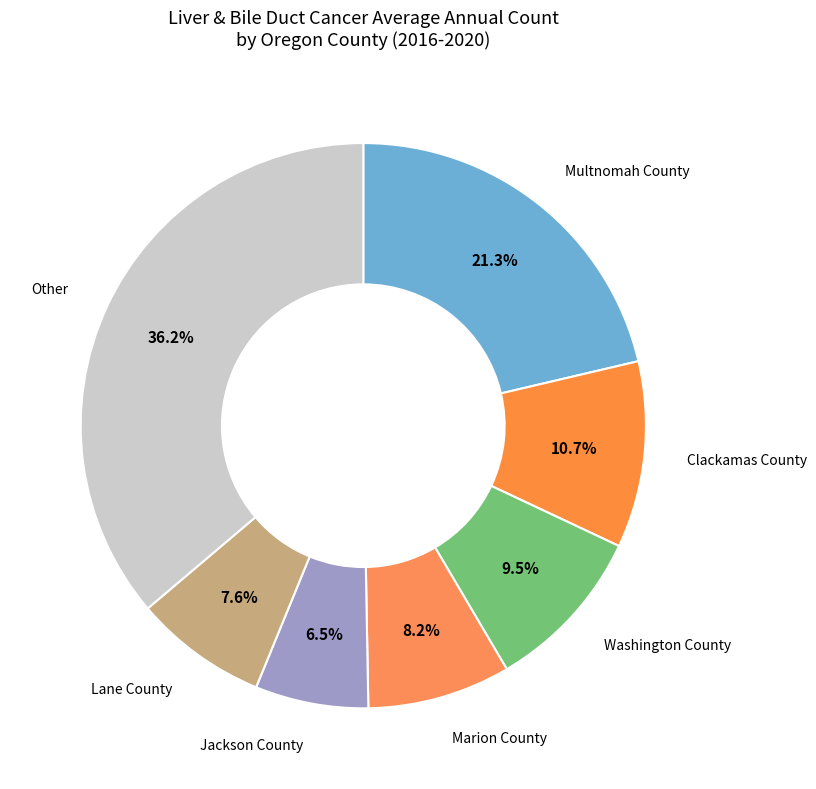

Count the number of slices in the pie.

7